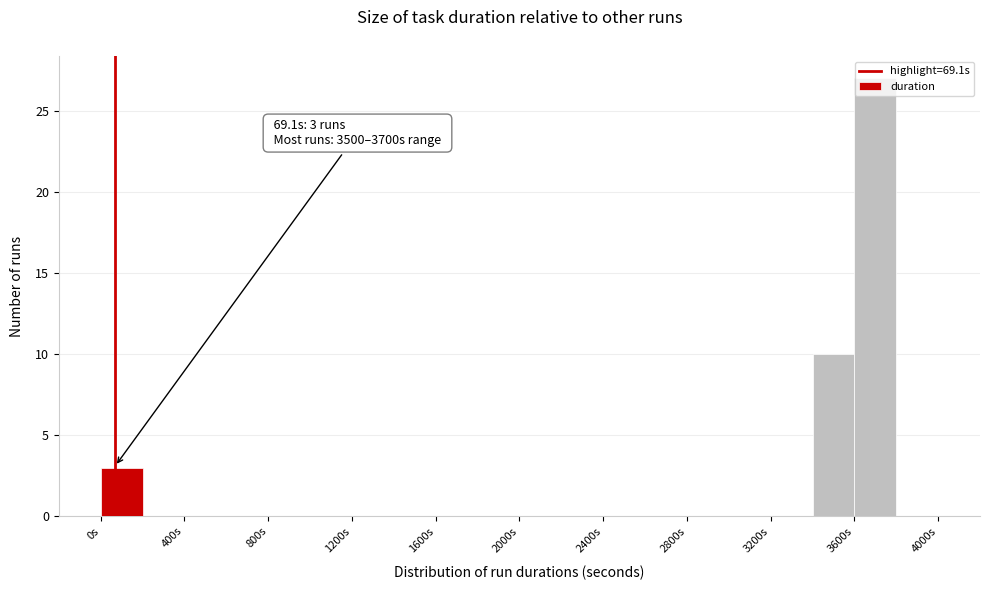

Which range on the x-axis has the tallest bar?

3600 to 3800